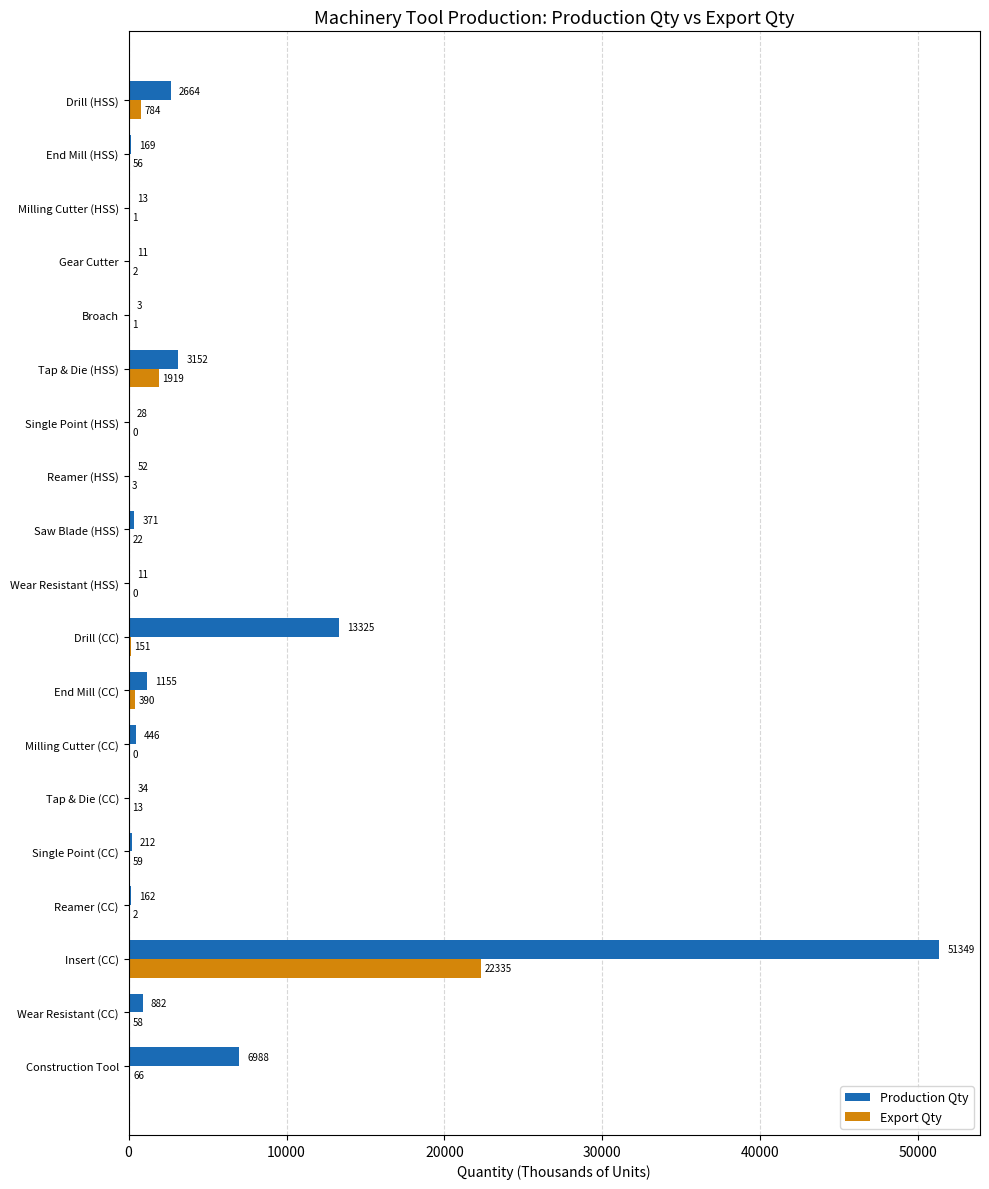

True or false: Export Qty has a value of 390.5 at End Mill (CC).

True